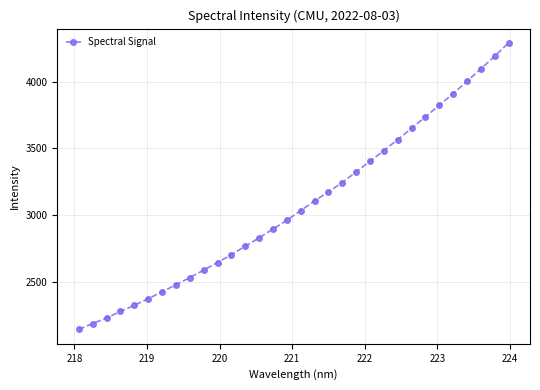

How many distinct data groups are displayed?

1